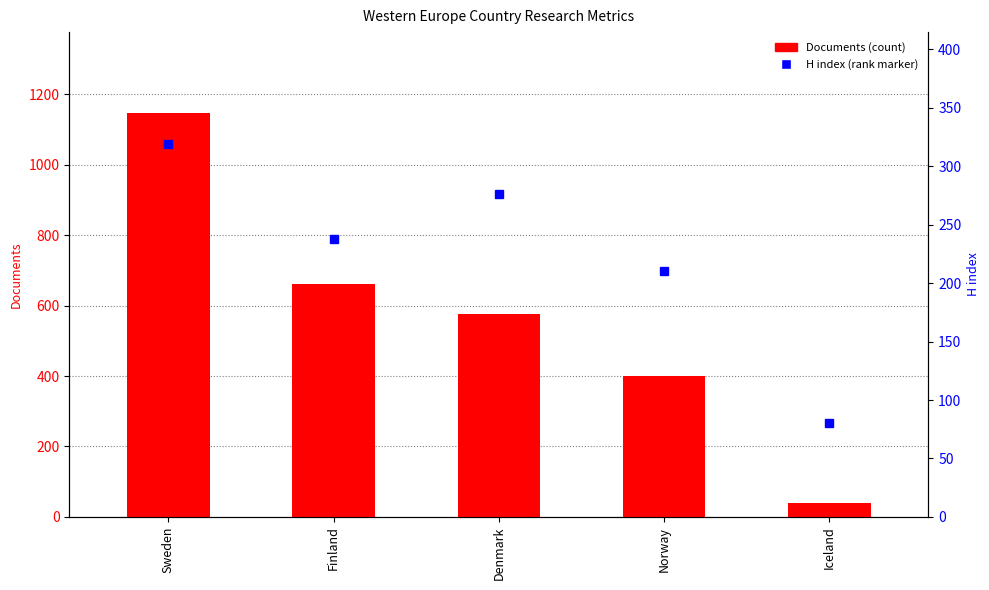

What is the label of the 3rd bar from the left?

Denmark